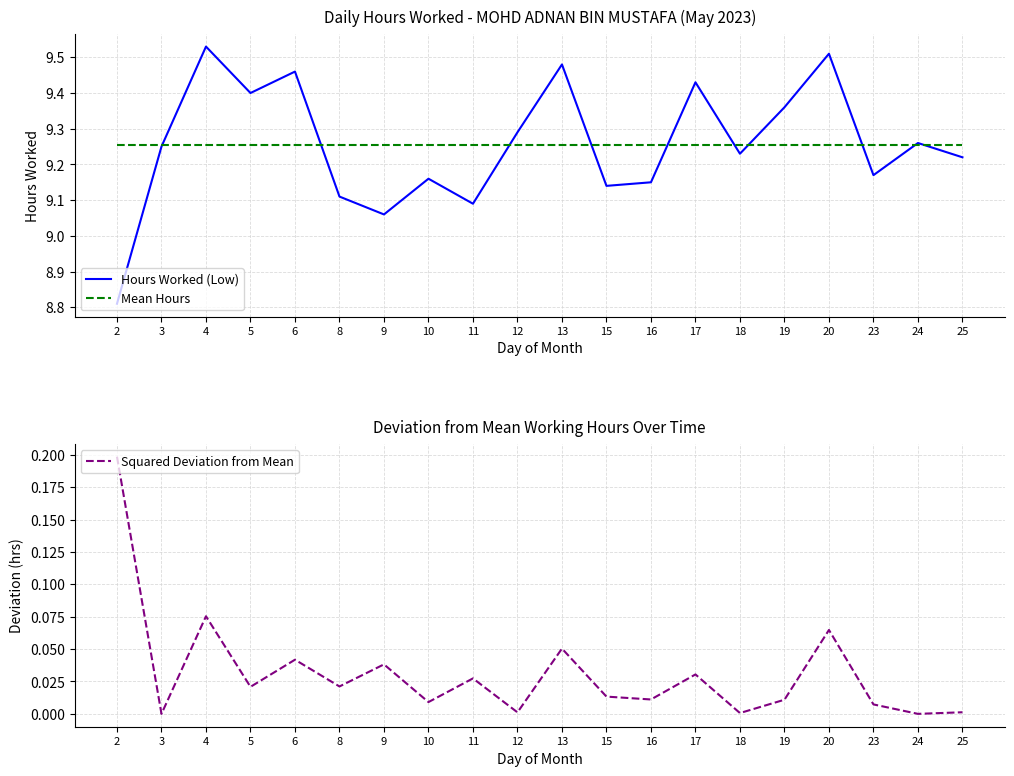

The Hours Worked (Low) series shows 9.1 at 8. True or false?

True